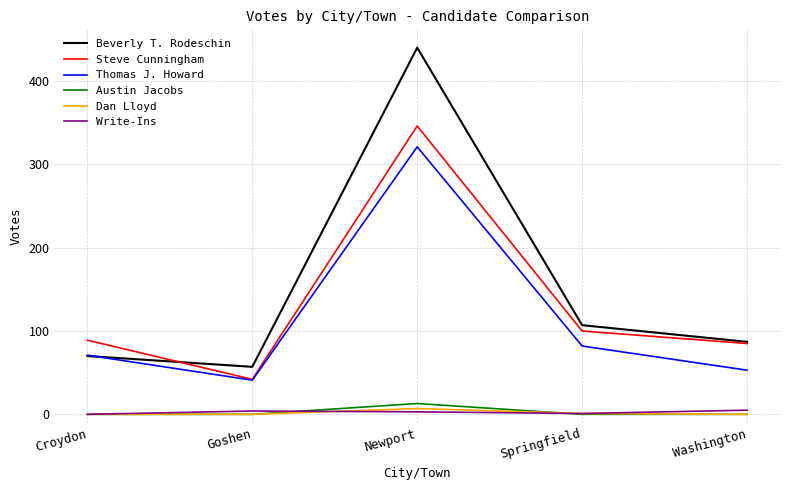

Between Croydon and Springfield, which series saw the biggest shift?

Beverly T. Rodeschin